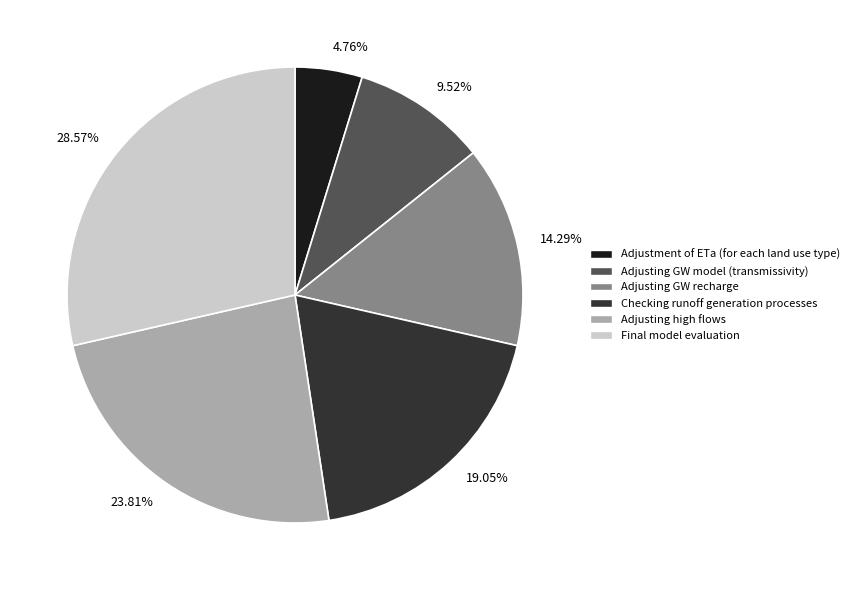

Does Final model evaluation represent more than half of the total?

No